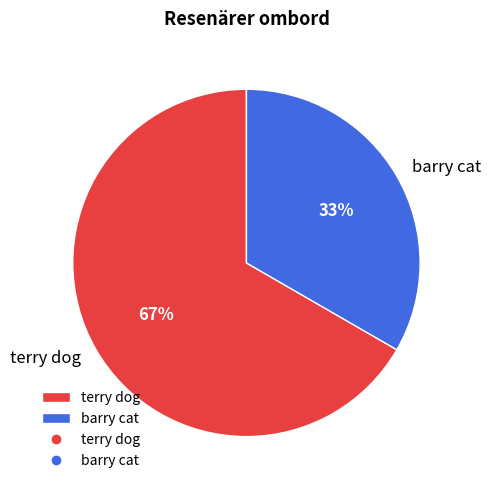

Does barry cat account for over 50% of the chart?

No